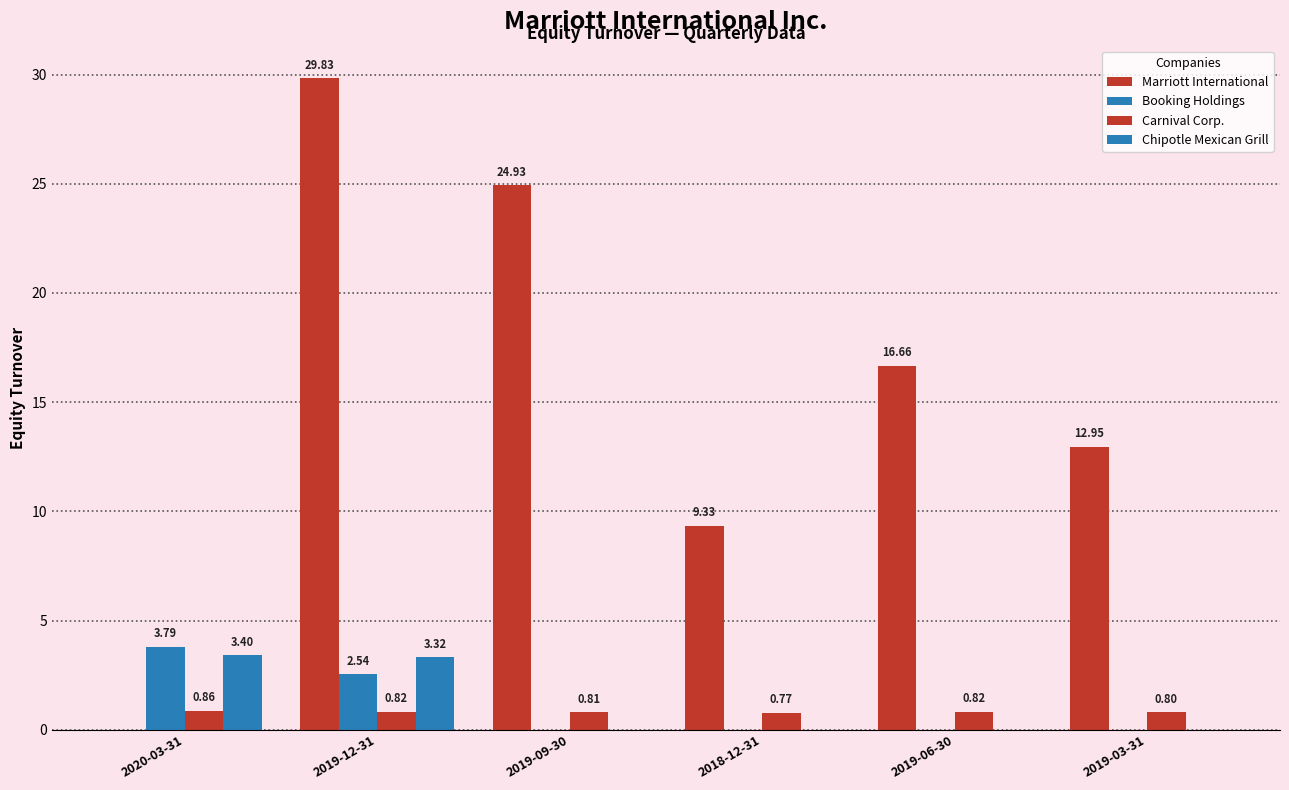

Count the number of categories in the chart.

6